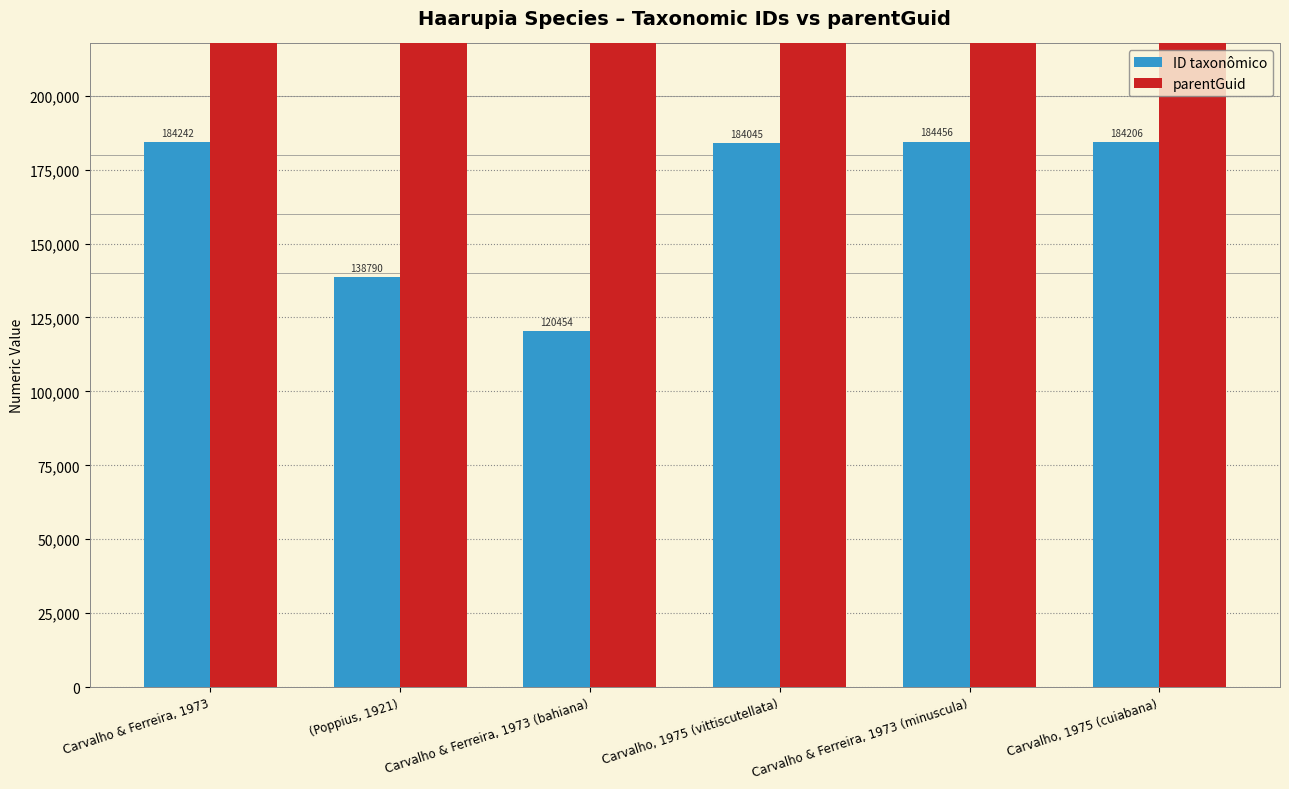

At which label does ID taxonômico reach its peak?

Carvalho & Ferreira, 1973 (minuscula)